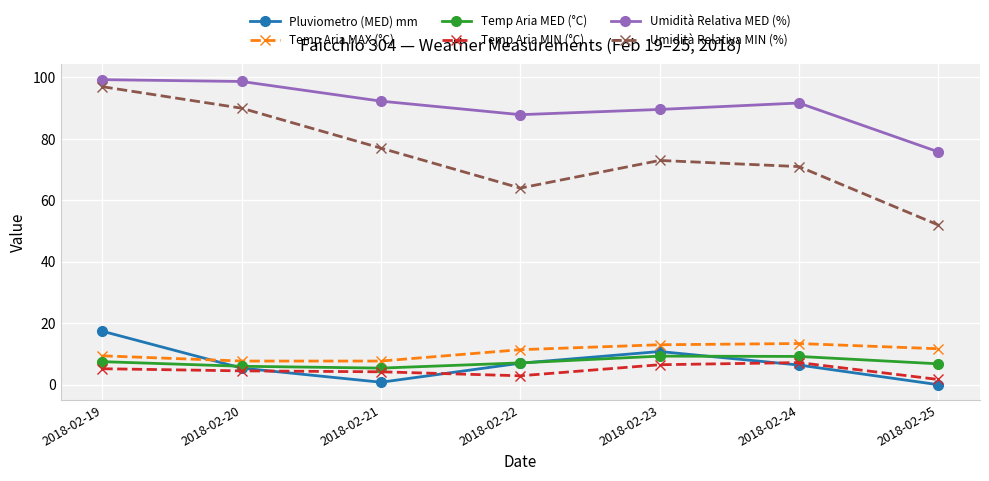

Is it true that Umidità Relativa MIN (%) equals 128.0 at 2018-02-20?

False